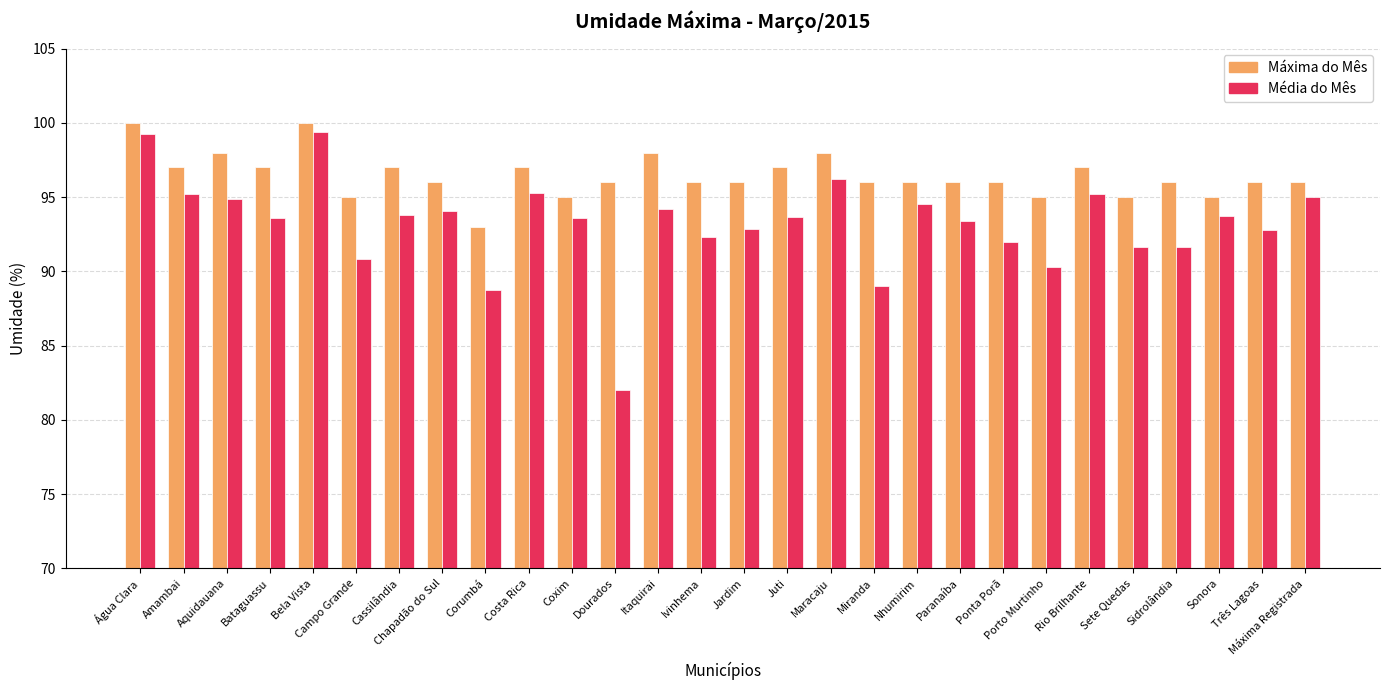

What is the difference between the Máxima do Mês values at Rio Brilhante and Água Clara?

3.0